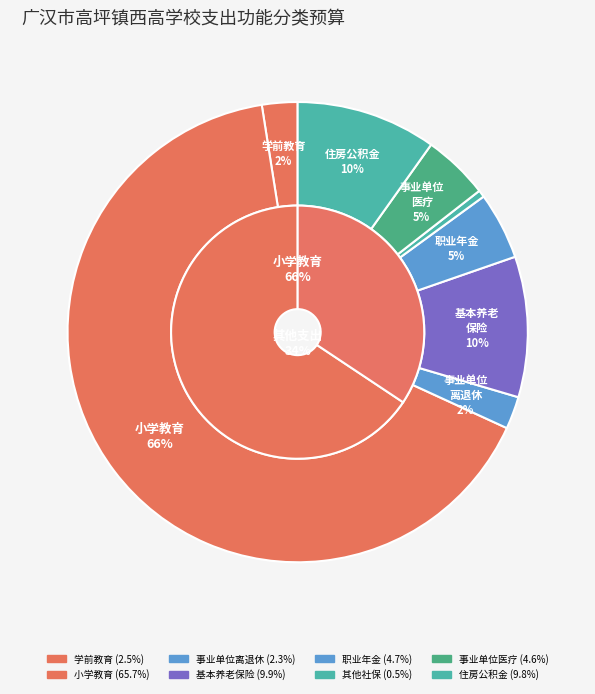

To the nearest percent, what portion does 2050201-学前教育 represent?

2%